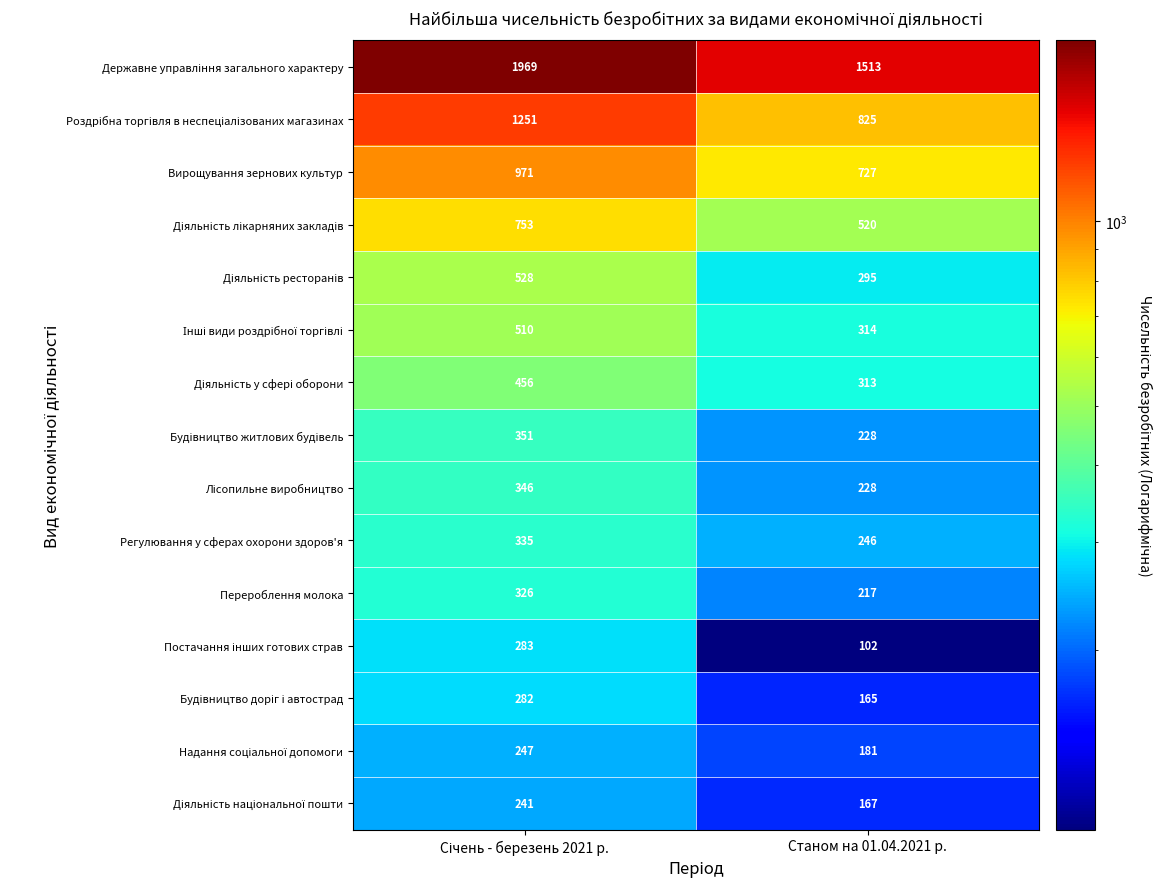

At which category does the chart reach its minimum across all series?

Станом на 01.04.2021 р.